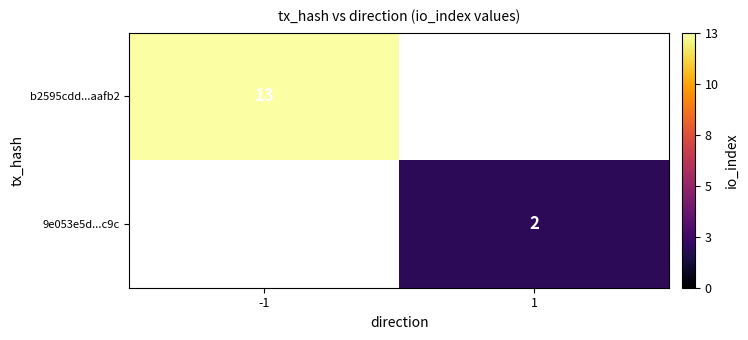

Between 1 and -1, which is larger?

-1